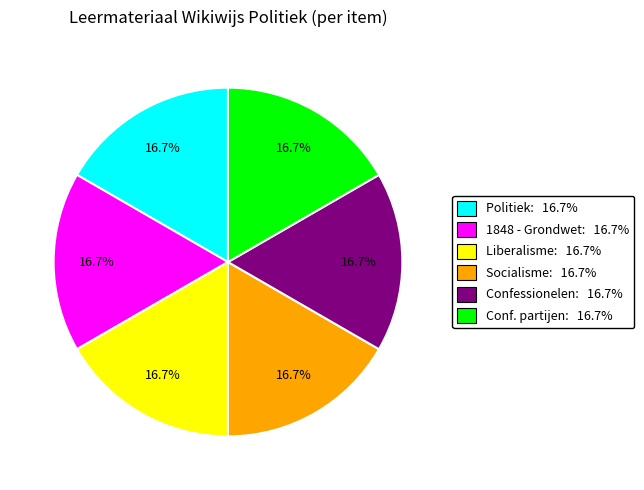

Does any single category account for the majority?

No